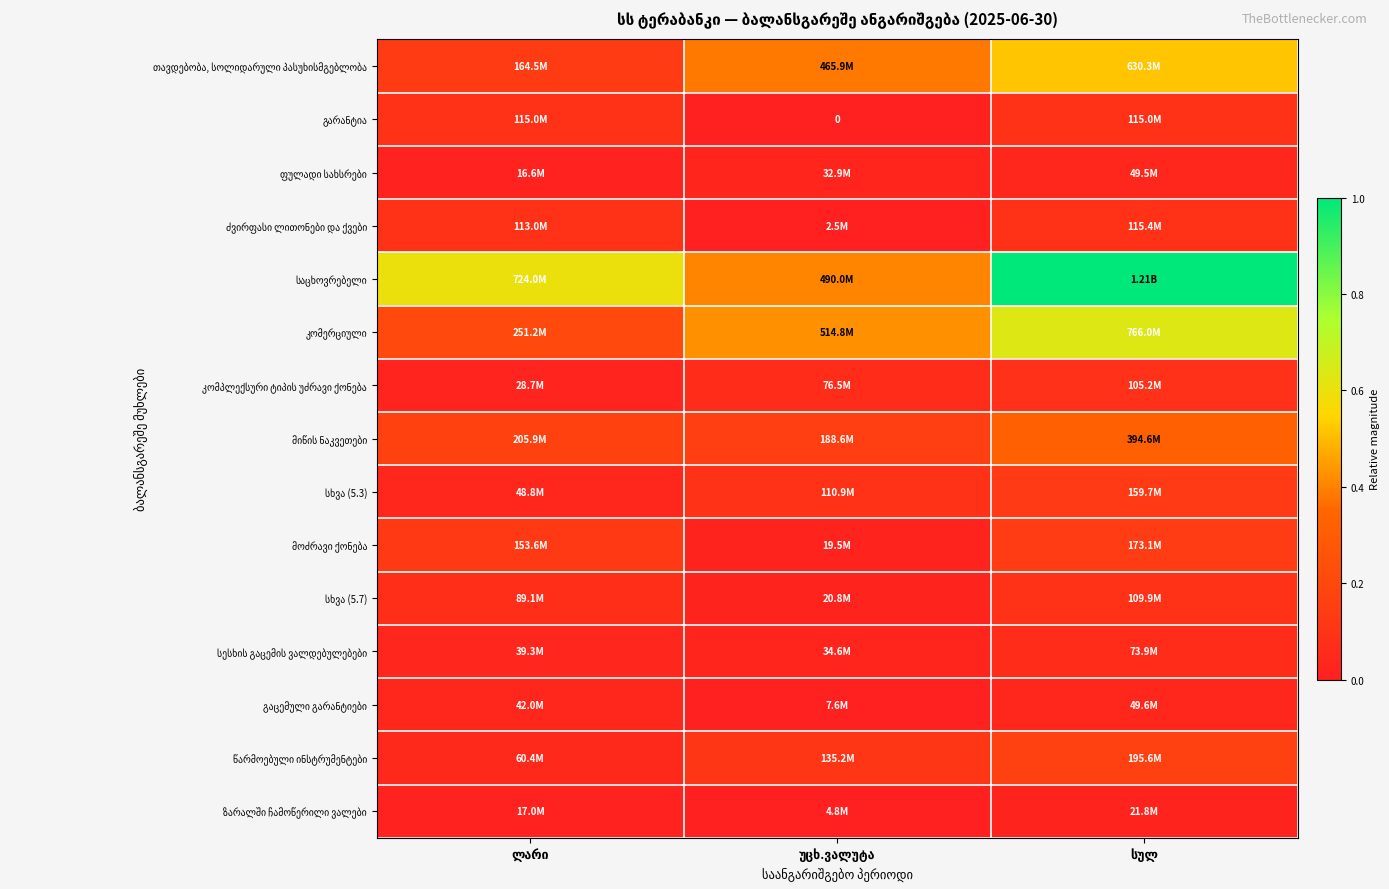

Count the ფულადი სახსრები values in the range 0 to 1.

3